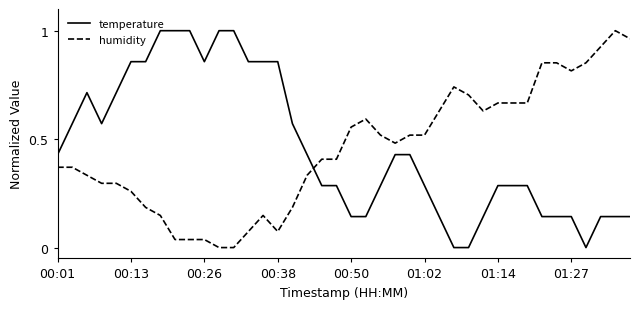

True or false: temperature and humidity cross at least once.

True